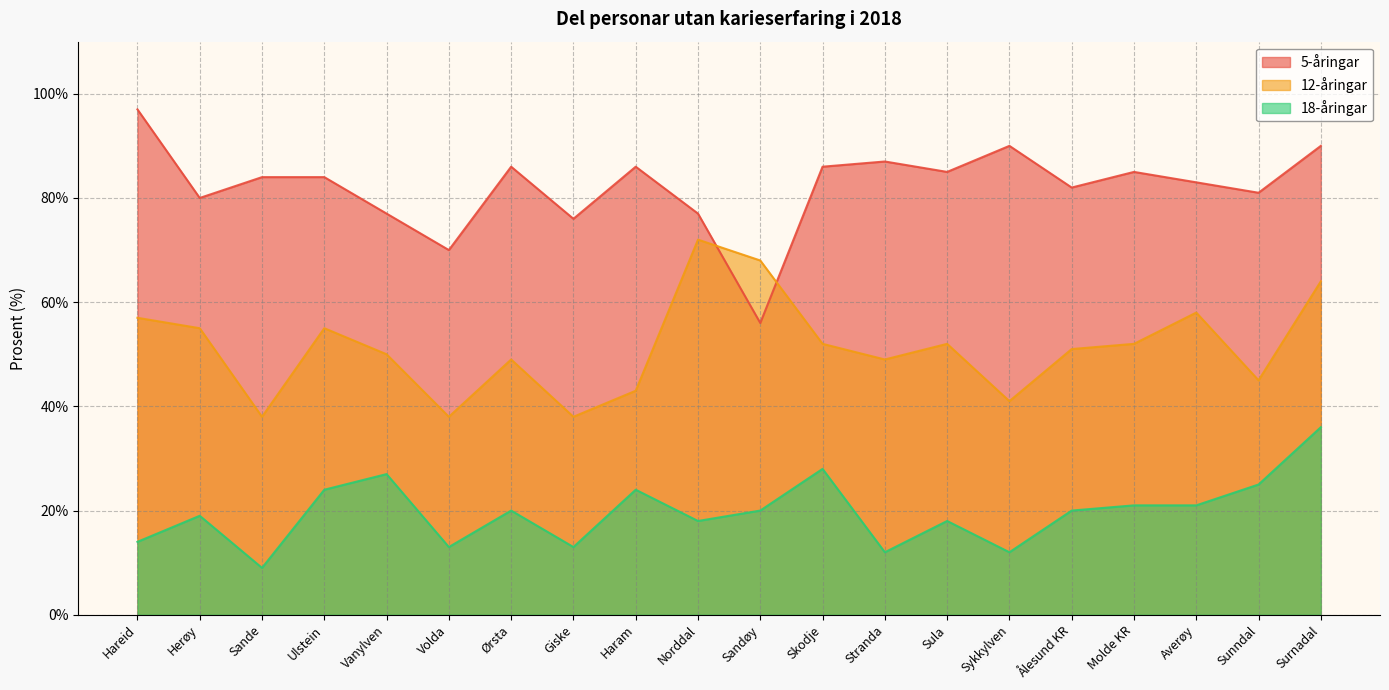

At which label is 12-åringar closest to 55?

Herøy